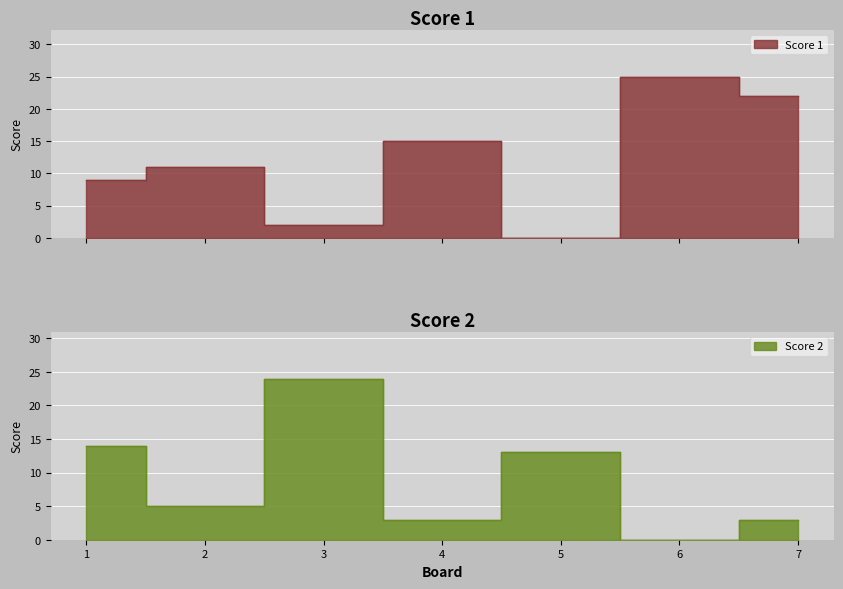

Which series ends up on top after the final intersection of Score 2 and Score 1?

Score 1